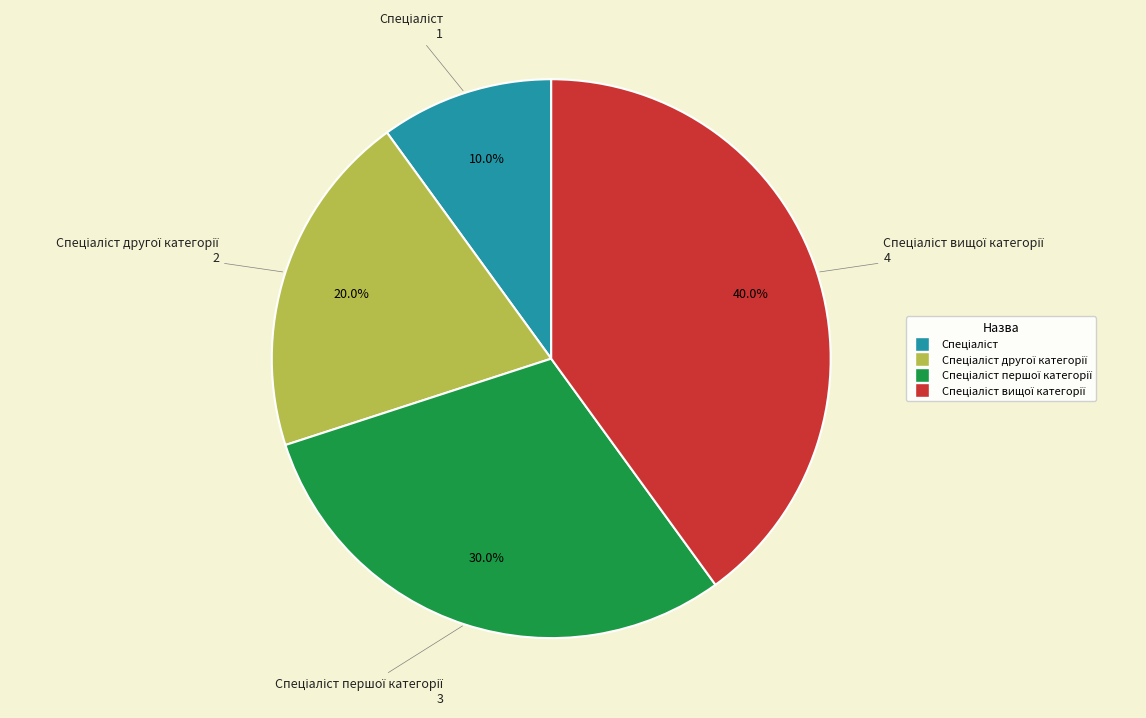

Is there any slice that represents more than half of the pie?

No